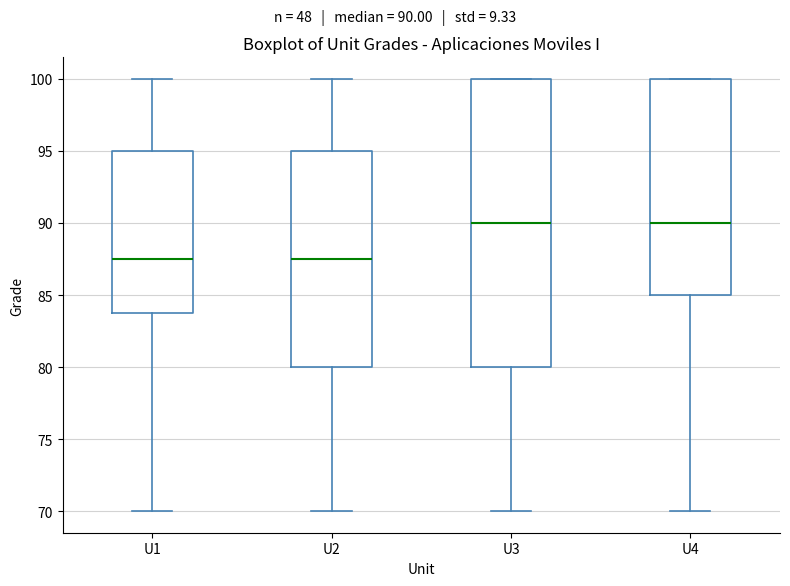

Where does the lower whisker of the box for U1 end on the y-axis? The values are not printed on the chart, so give them approximately, as read against the axis.

70.0